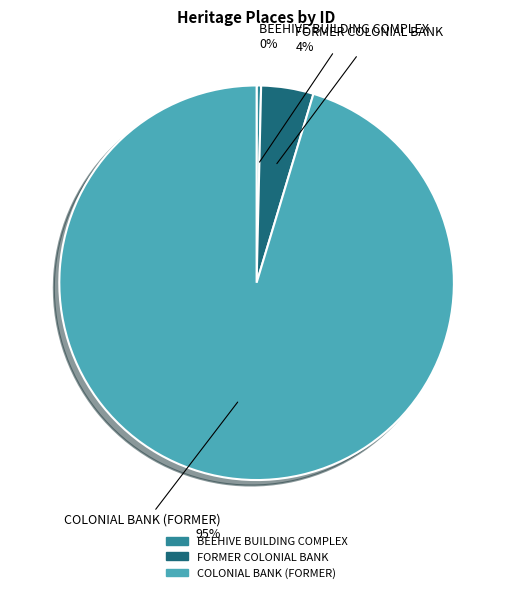

How many slices are in this pie chart?

3